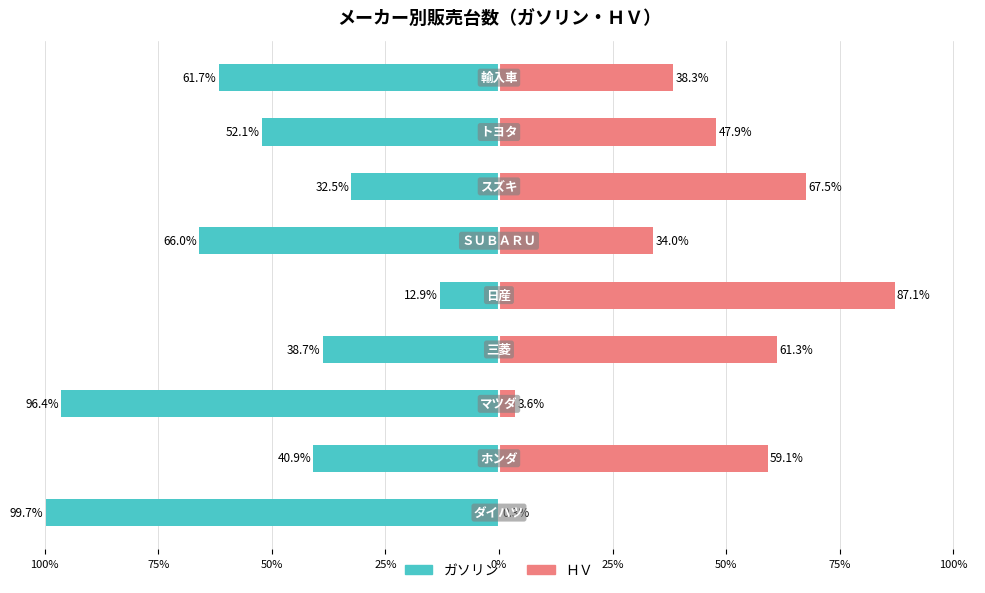

Count the number of categories in the chart.

9